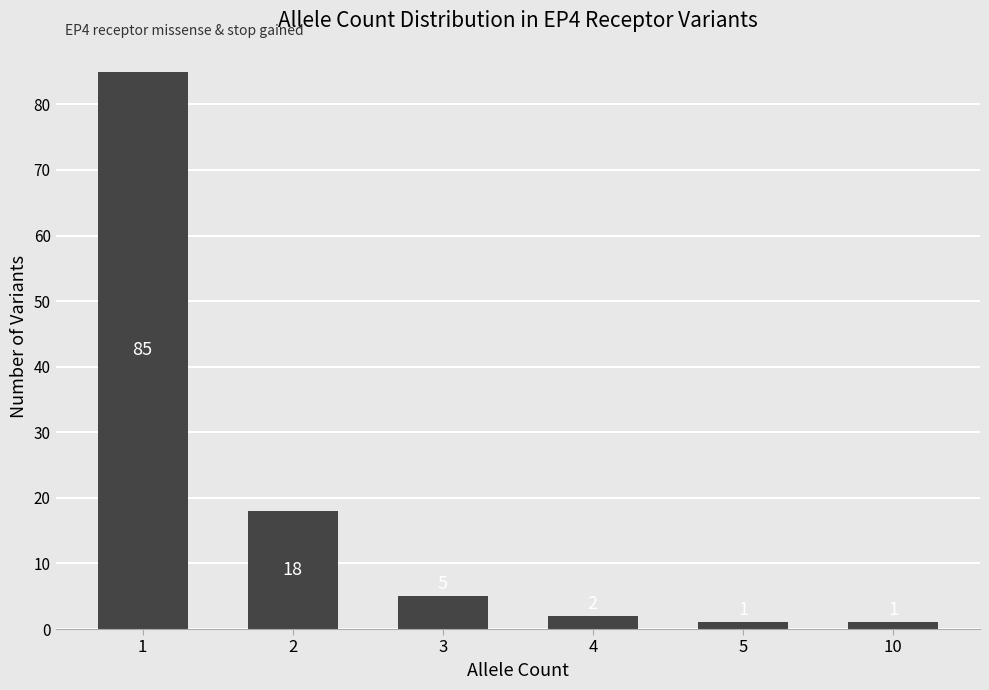

What is the difference between the maximum and minimum values?

84